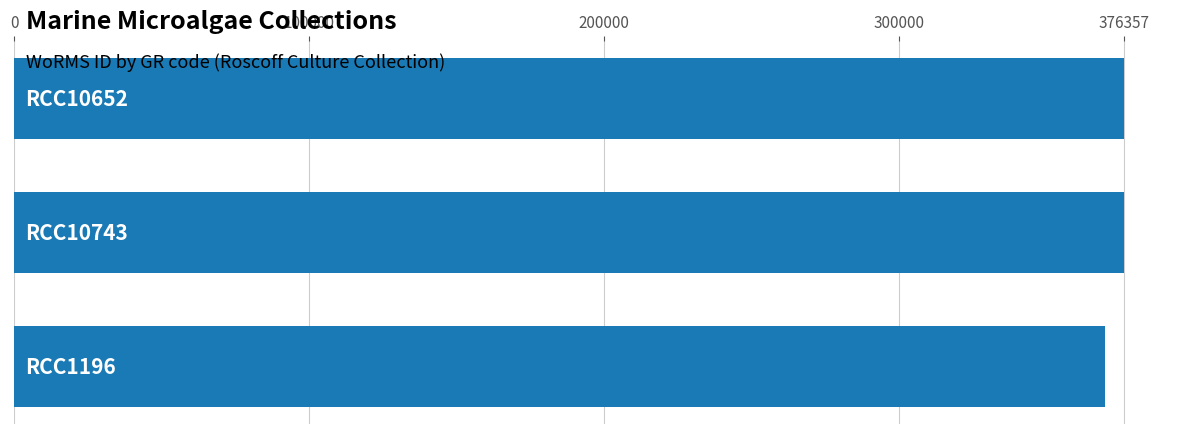

Reading top to bottom, transcribe all the data shown in this chart.

376357	376357	369688